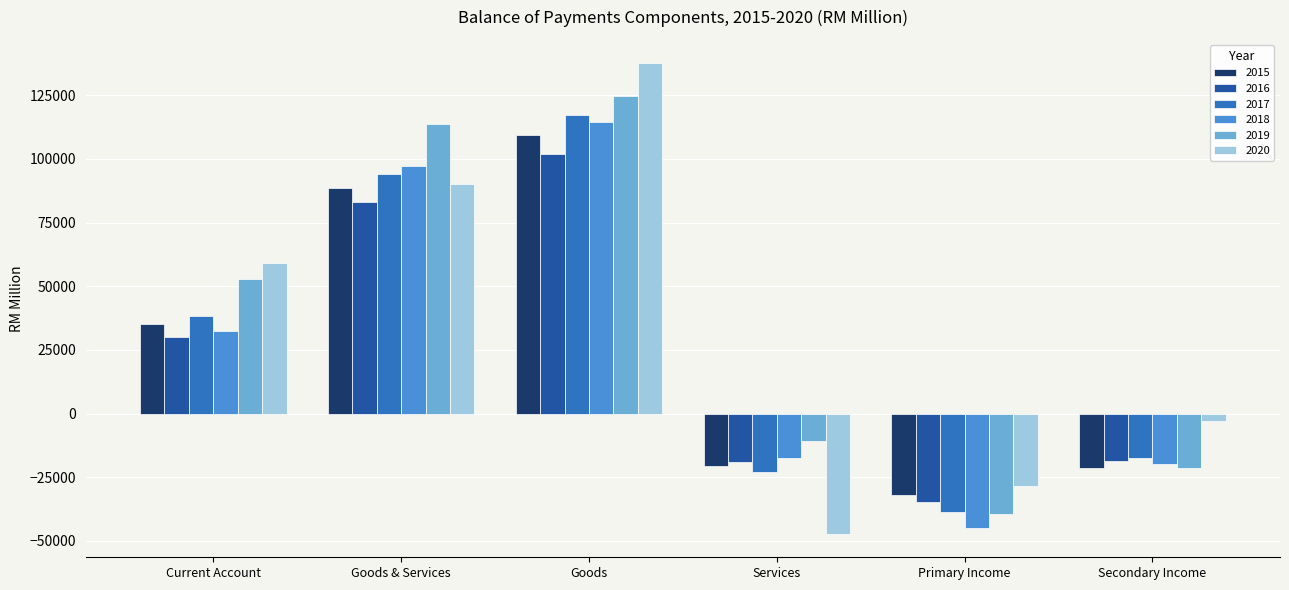

What is the sum of the 2015 values at Goods and Secondary Income?

87898.3